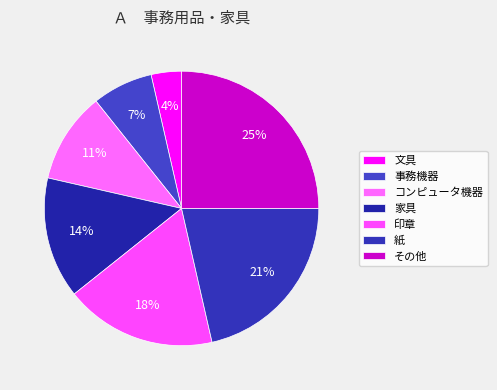

Is it true that 印章 is 28% of the pie?

False